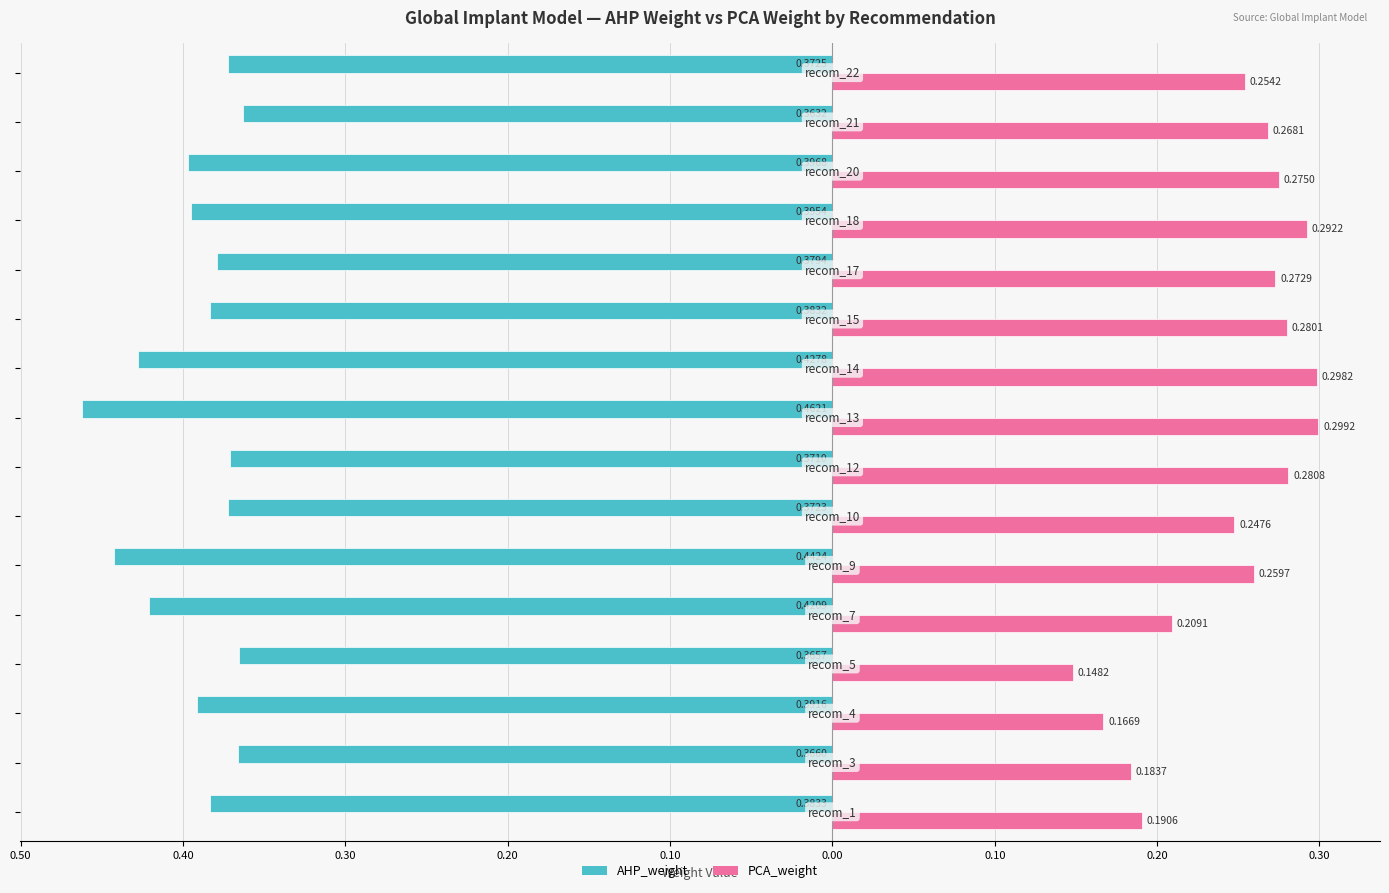

What are all the series names shown in the legend?

AHP_weight, PCA_weight